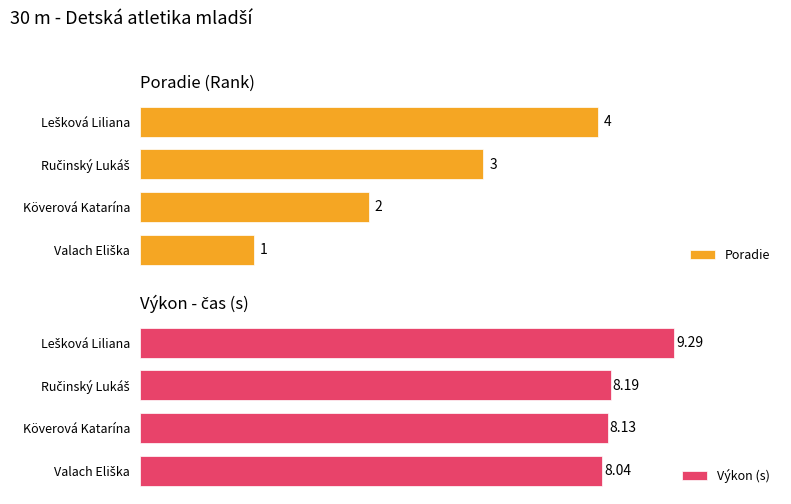

How many distinct data groups are displayed?

2